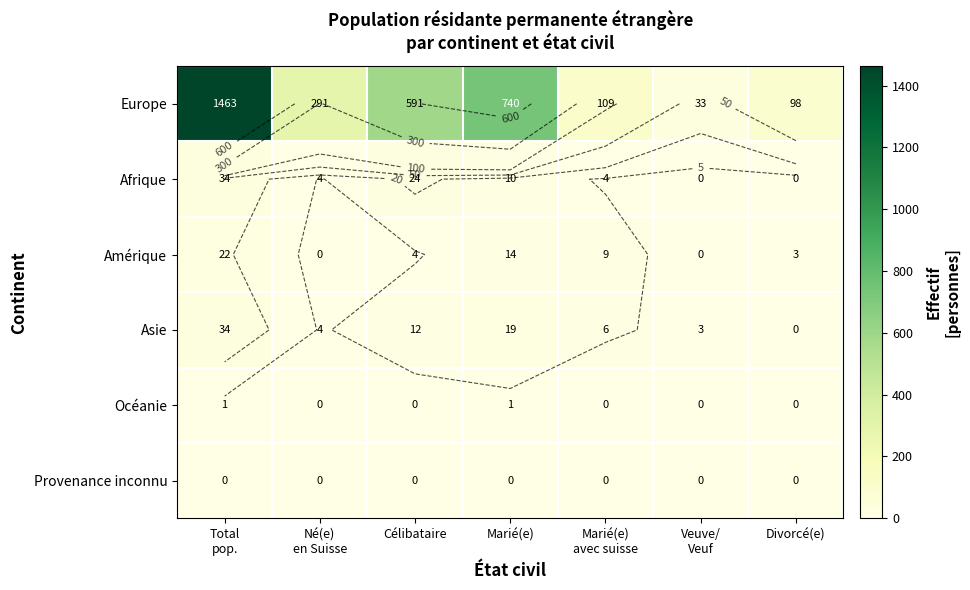

The Europe series shows 282 at Célibataire. True or false?

False